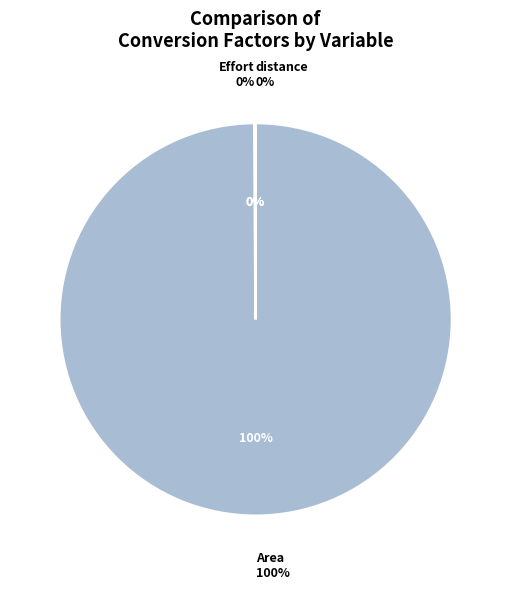

What percentage is NOT represented by Effort?

99.9%